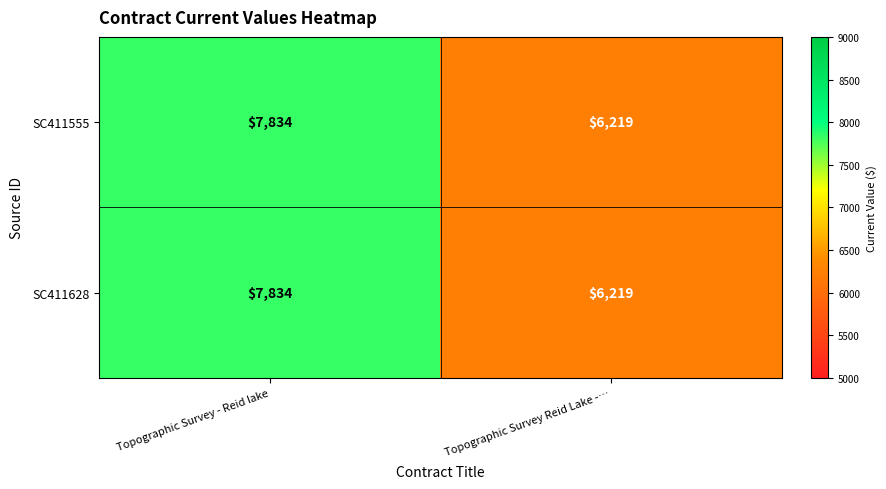

Reading left to right, transcribe all the data shown in this chart.

SC411555: 7834	6219
SC411628: 7834	6219